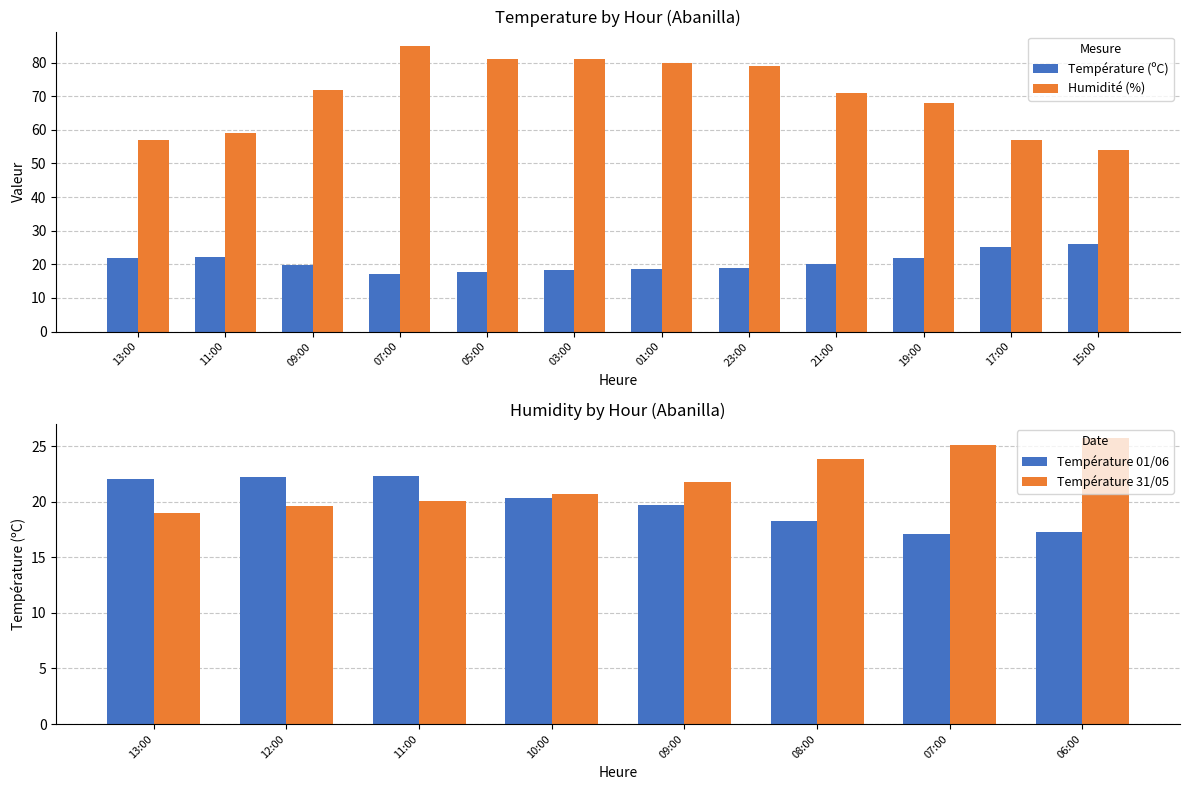

True or false: Humidité (%) has a value of 71.0 at 21:00.

True